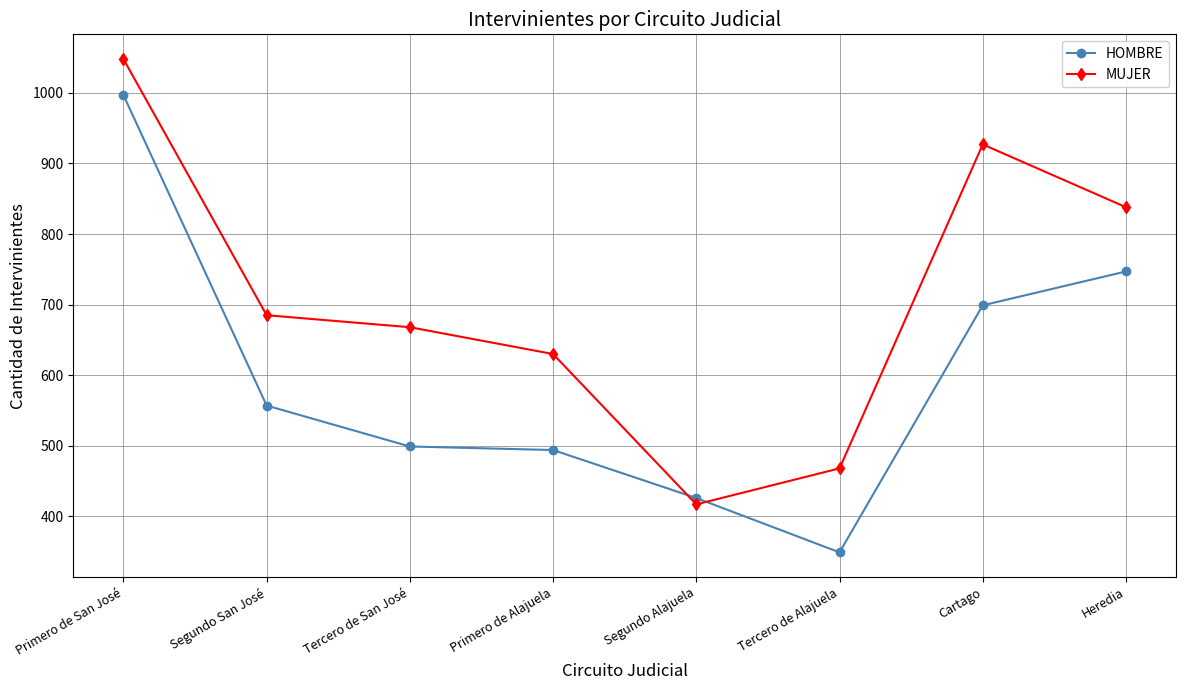

At which category does the chart reach its peak across all series?

Primero de San José